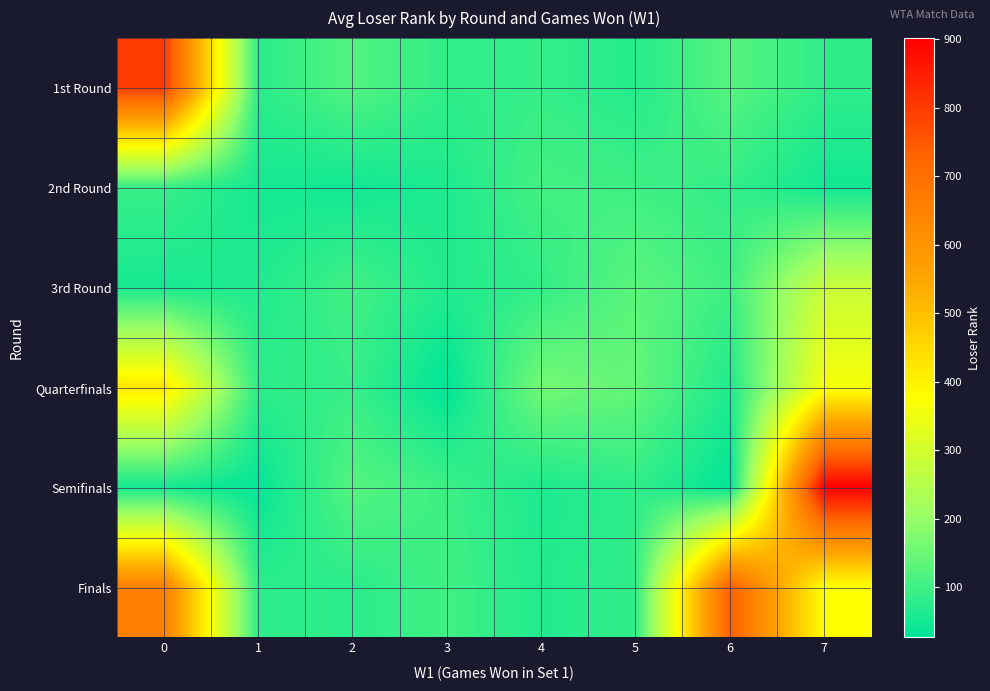

Reading left to right, extract all data points from this chart.

1st Round: 0=802	1=78	2=122	3=85	4=89	5=71	6=127	7=82
2nd Round: 0=94	1=53	2=47	3=62	4=106	5=99	6=87	7=48
3rd Round: 0=54	1=65	2=103	3=66	4=86	5=132	6=100	7=282
Quarterfinals: 0=423	1=80	2=91	3=27	4=161	5=141	6=65	7=364
Semifinals: 0=53	1=34	2=125	3=97	4=61	5=83	6=29	7=902
Finals: 0=657	1=79	2=78	3=103	4=66	5=86	6=738	7=376